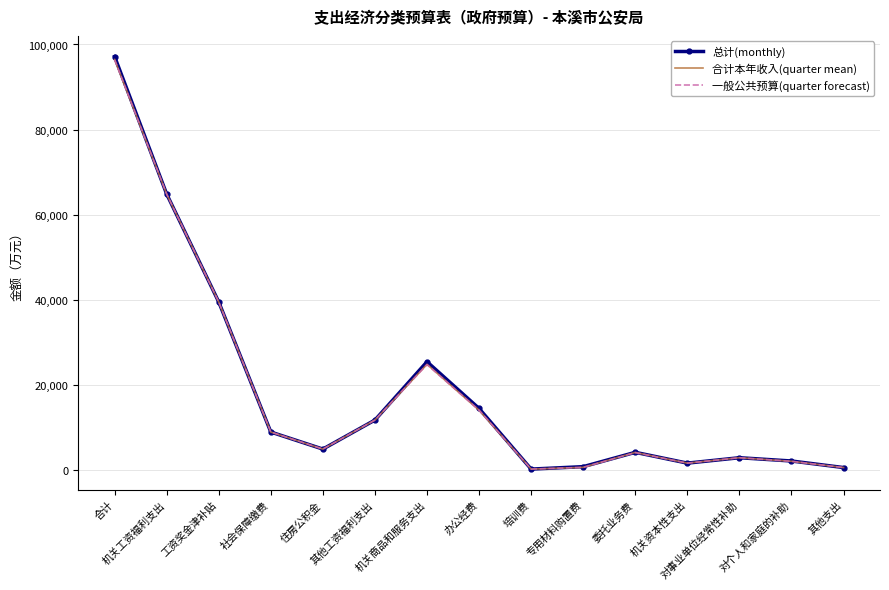

What is the sum of the 总计(monthly) values at 培训费 and 专用材料购置费?

848.4